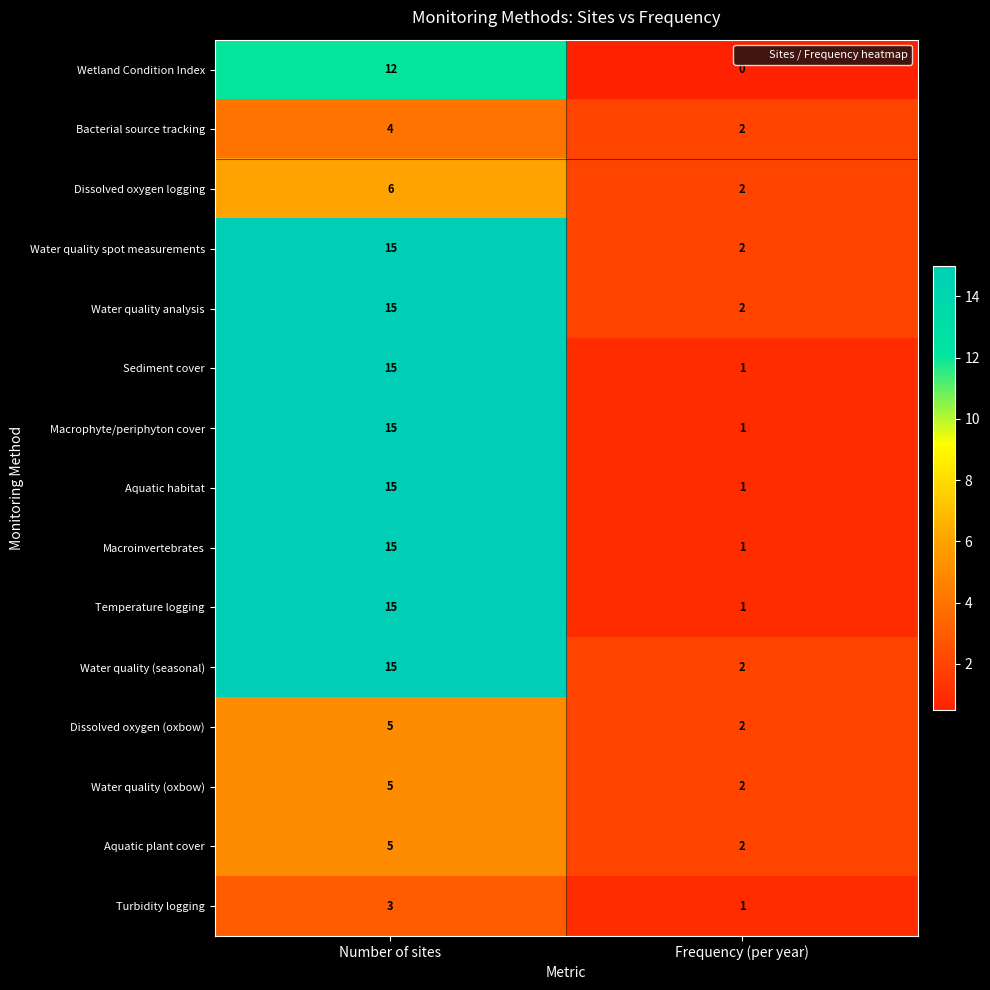

Reading left to right, list all the values displayed in this chart.

Wetland Condition Index: 12	0
Bacterial source tracking: 4	2
Dissolved oxygen logging: 6	2
Water quality spot measurements: 15	2
Water quality analysis: 15	2
Sediment cover: 15	1
Macrophyte/periphyton cover: 15	1
Aquatic habitat: 15	1
Macroinvertebrates: 15	1
Temperature logging: 15	1
Water quality (seasonal): 15	2
Dissolved oxygen (oxbow): 5	2
Water quality (oxbow): 5	2
Aquatic plant cover: 5	2
Turbidity logging: 3	1